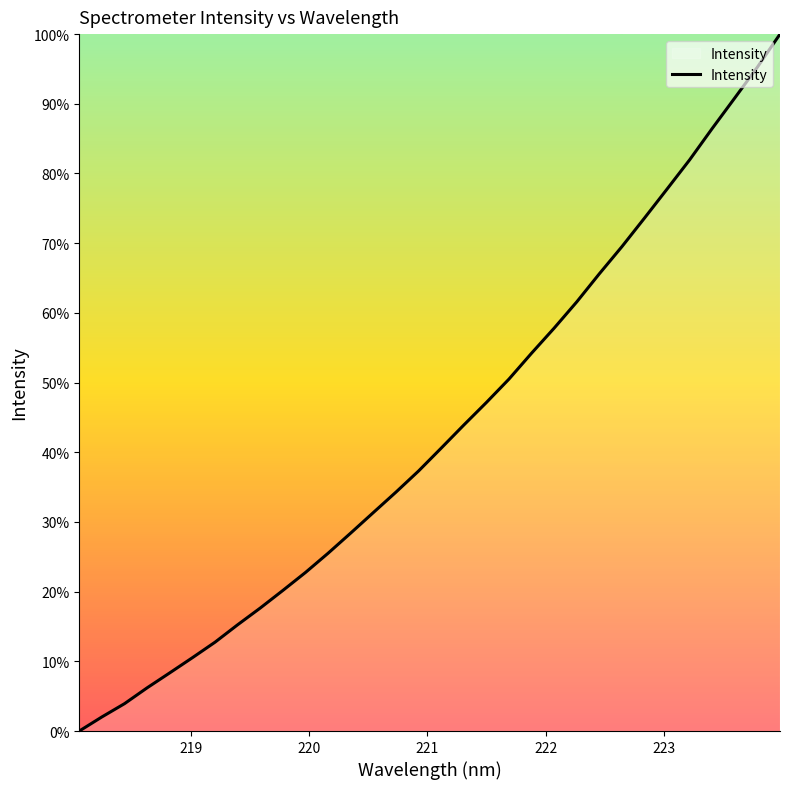

What is the greatest value displayed?

100.0